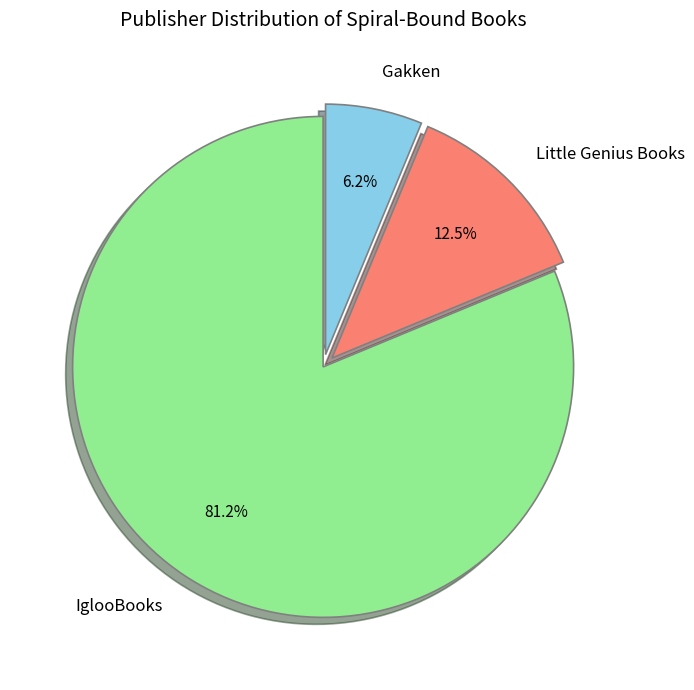

Which category has the smallest portion of the pie?

Gakken